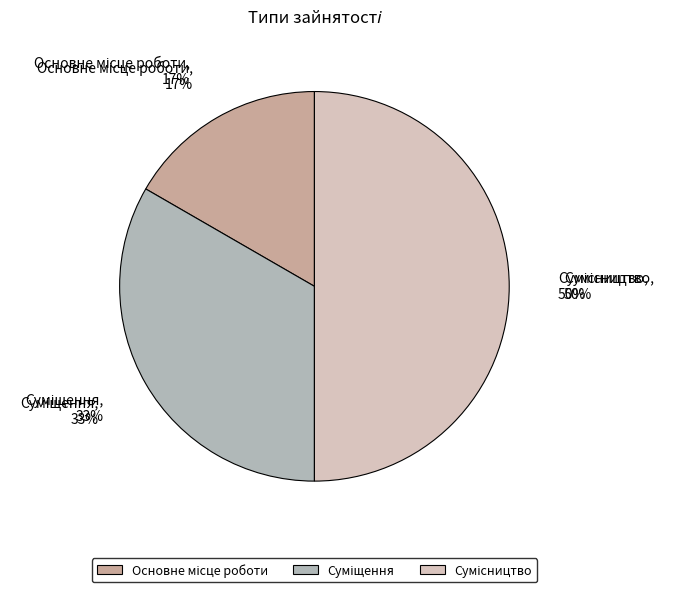

Is the sum of Сумісництво and Суміщення greater than half?

Yes